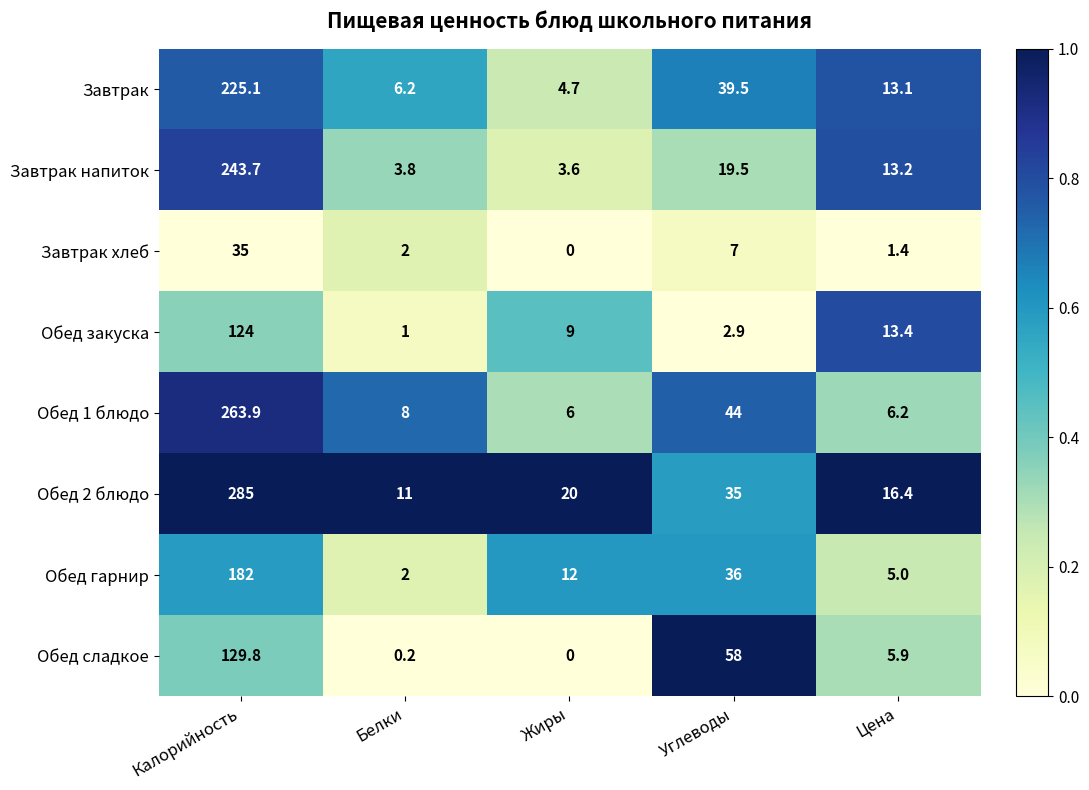

Which series has the widest spread of values?

Обед 2 блюдо